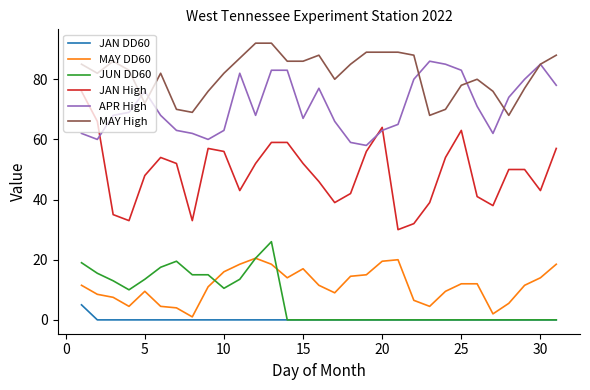

True or false: JUN DD60 and JAN High cross at least once.

False